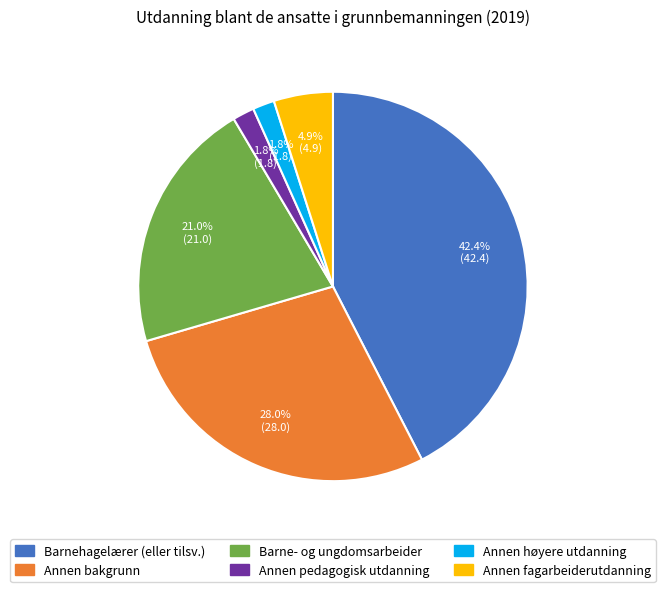

To the nearest percent, what is the difference between the Annen pedagogisk utdanning and Annen fagarbeiderutdanning slice percentages?

3%